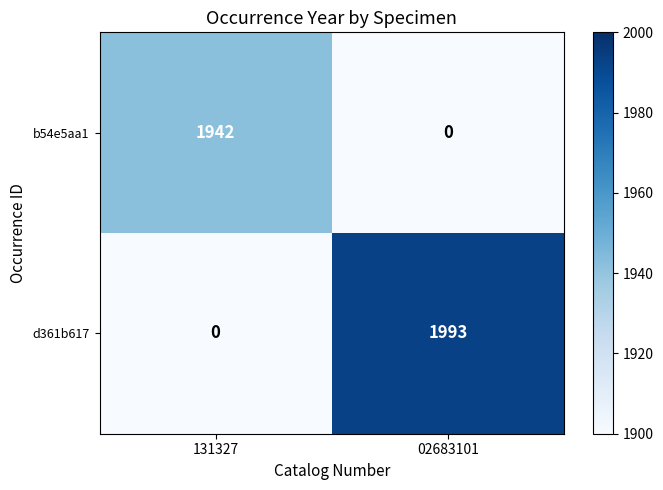

Reading right to left, transcribe all the data shown in this chart.

b54e5aa1: 02683101=0	131327=1942
d361b617: 02683101=1993	131327=0